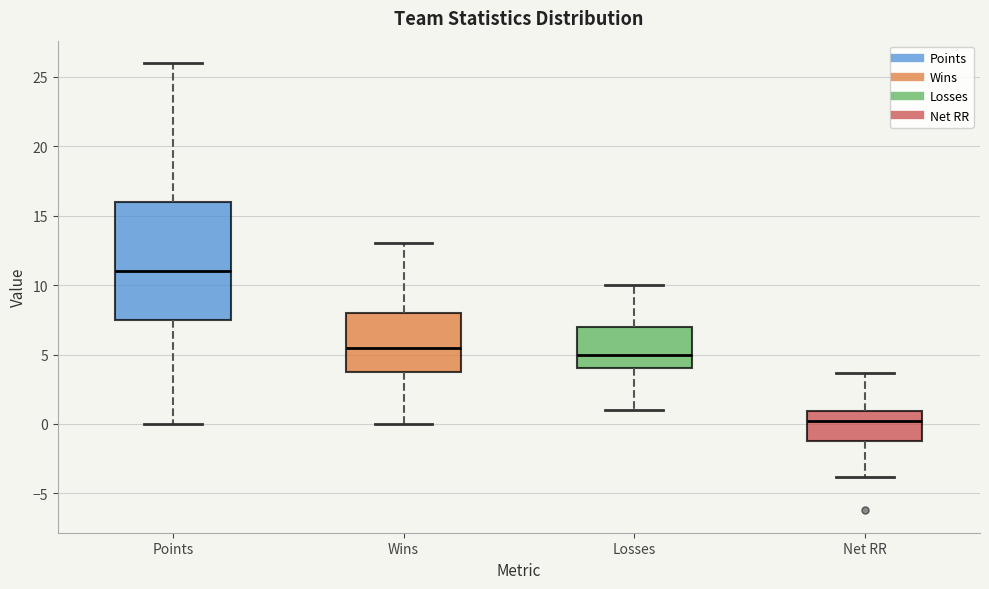

Reading left to right, read every box against the y-axis: the position of its median line, the range the box covers, and the ends of its whiskers. The values are not printed on the chart, so give them approximately, as read against the axis.

Points: median 11.0, box 7.5 to 16.0, whiskers 0.0 to 26.0
Wins: median 5.5, box 4.0 to 8.0, whiskers 0.0 to 13.0
Losses: median 5.0, box 4.0 to 7.0, whiskers 1.0 to 10.0
Net RR: median 0.0, box -1.0 to 1.0, whiskers -4.0 to 3.5